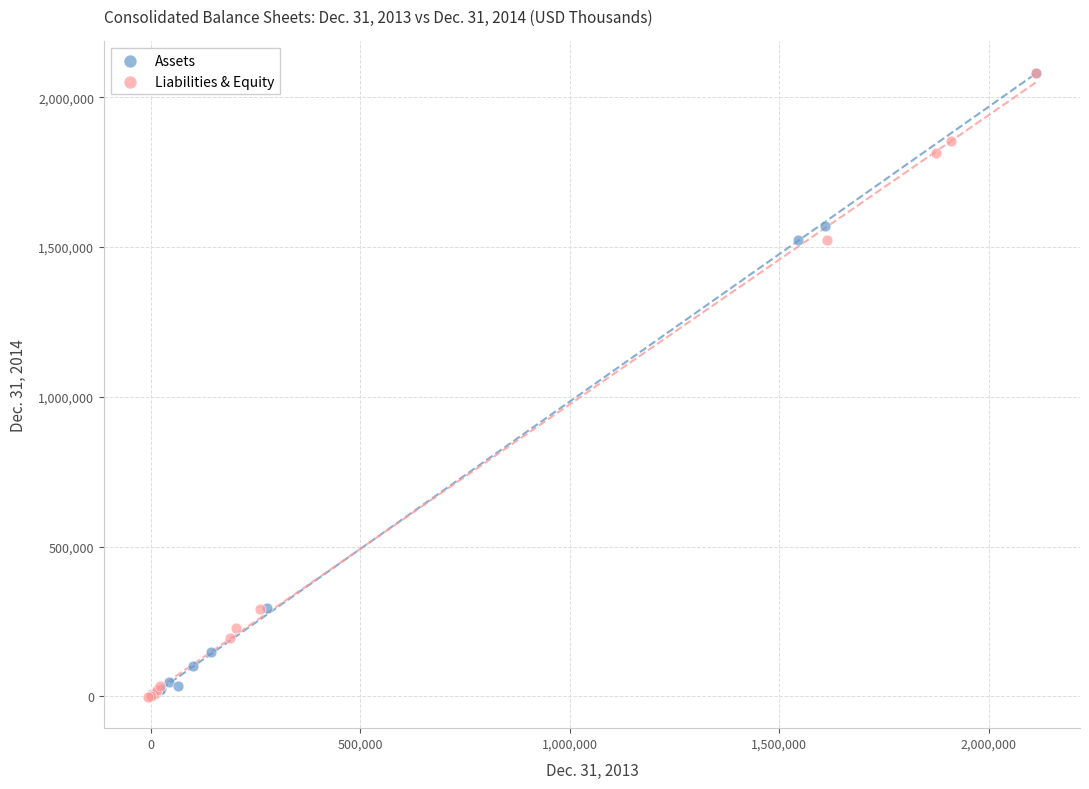

Which series has the widest spread of Y values?

Liabilities & Equity